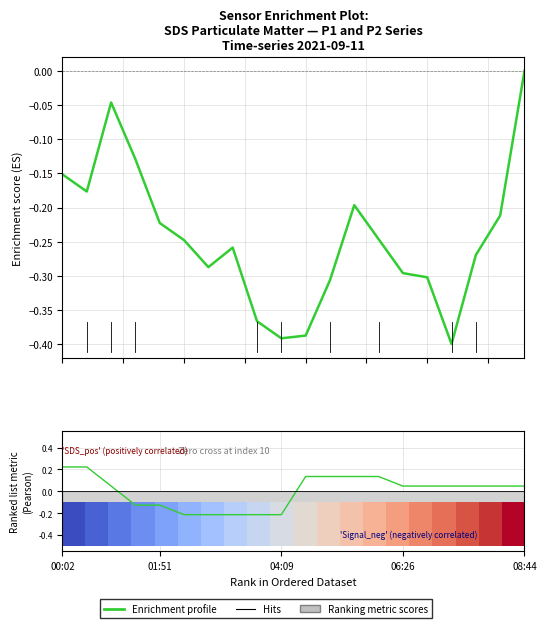

How many lines are shown in the chart?

2